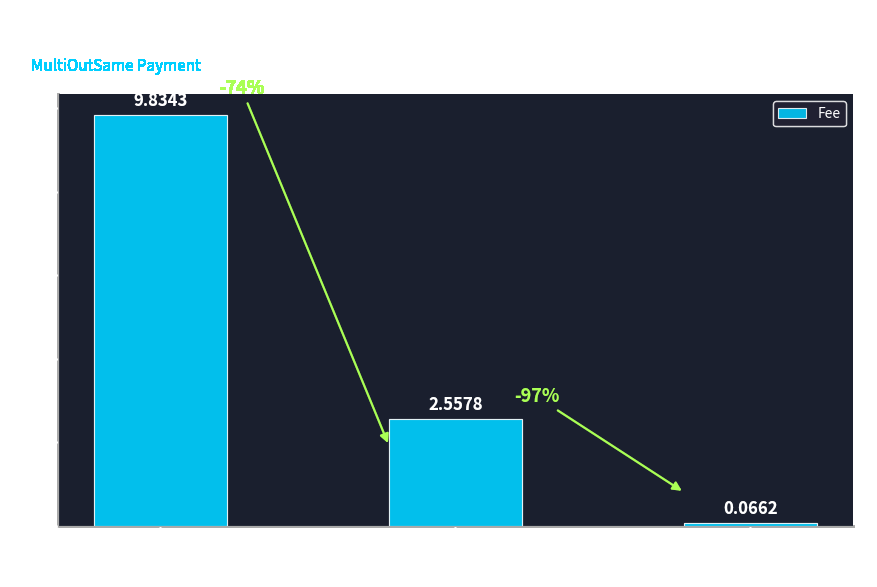

List the labels in order of value, smallest first.

4509, 4457, 4451